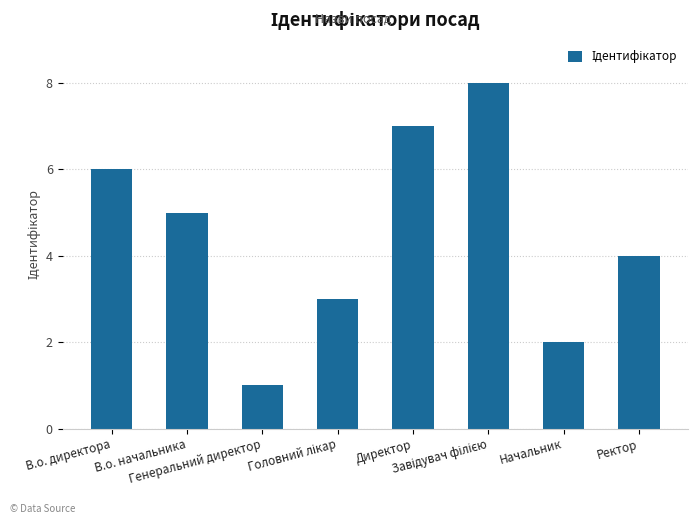

Is it true that the value at Директор is 4?

False